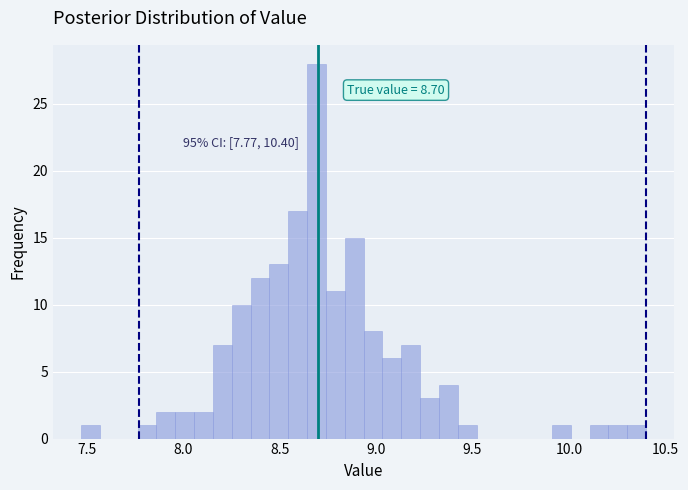

Around what value on the x-axis is the tallest bar? Give the approximate position of its centre, as read against the axis.

8.70